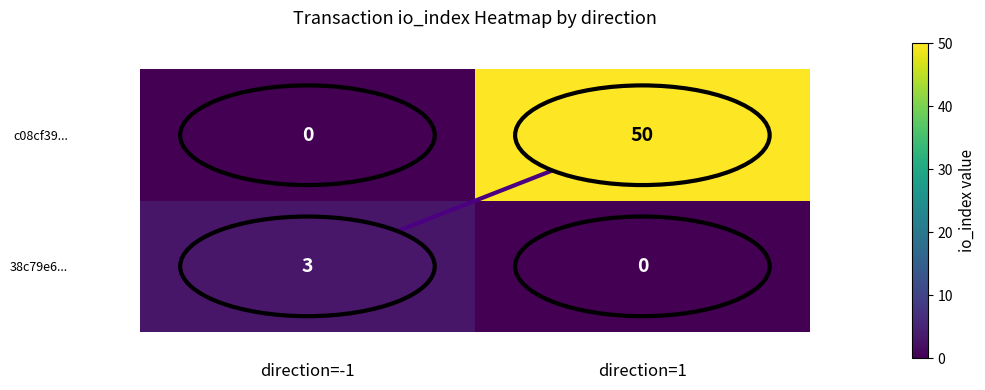

What is the difference between the 38c79e6... values at direction=-1 and direction=1?

3